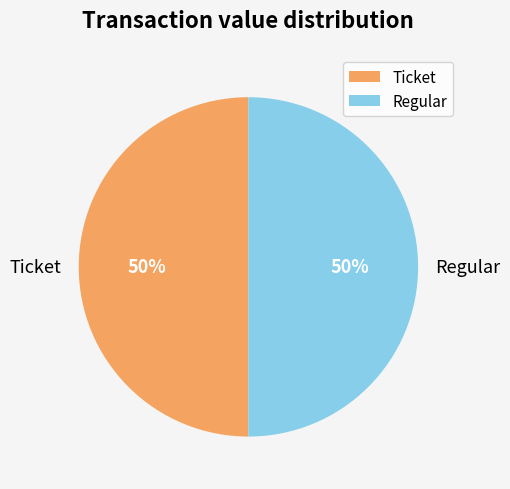

Do Ticket and Regular together represent more than half of the pie?

Yes